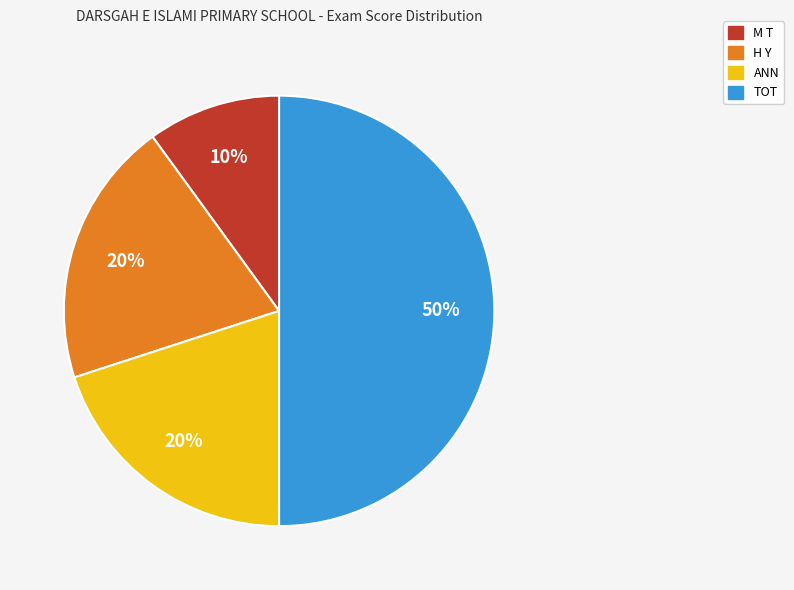

Is H Y the majority of the pie?

No